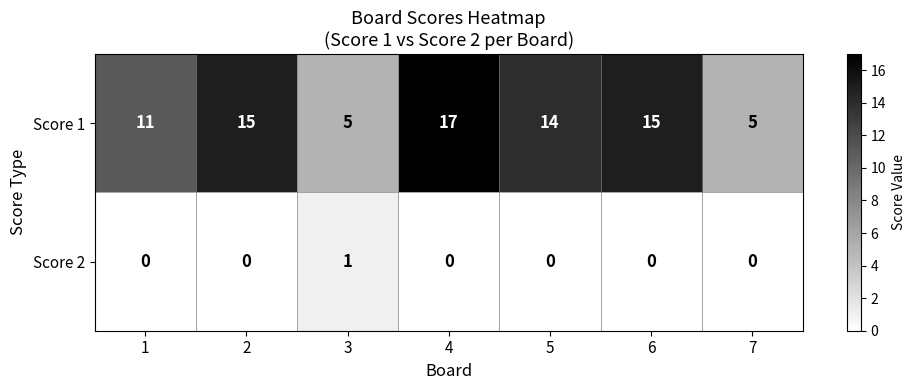

Reading right to left, transcribe all the data shown in this chart.

Score 1: 5	15	14	17	5	15	11
Score 2: 0	0	0	0	1	0	0